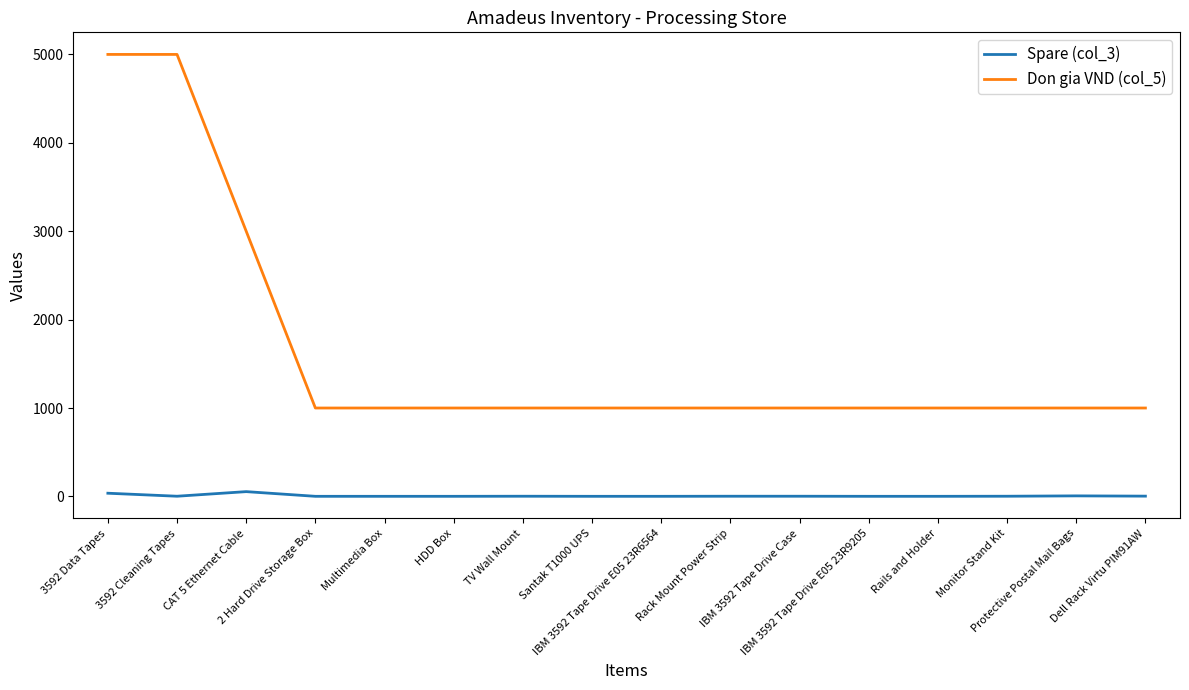

Rank the series by their maximum value, from lowest to highest.

Spare (col_3), Don gia VND (col_5)